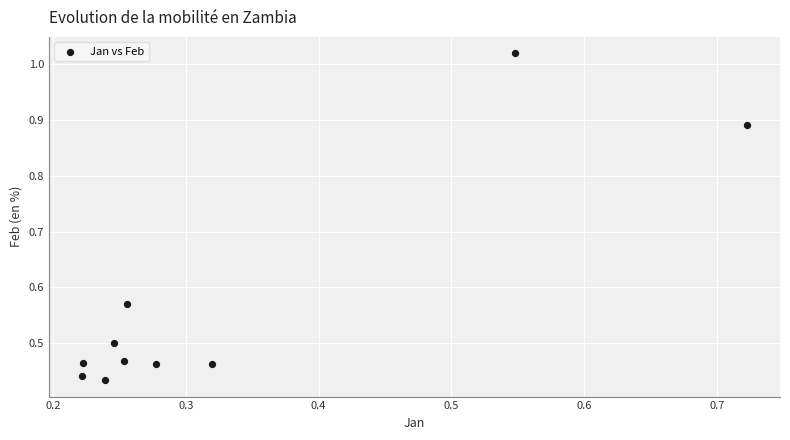

What is the average X value?

0.3